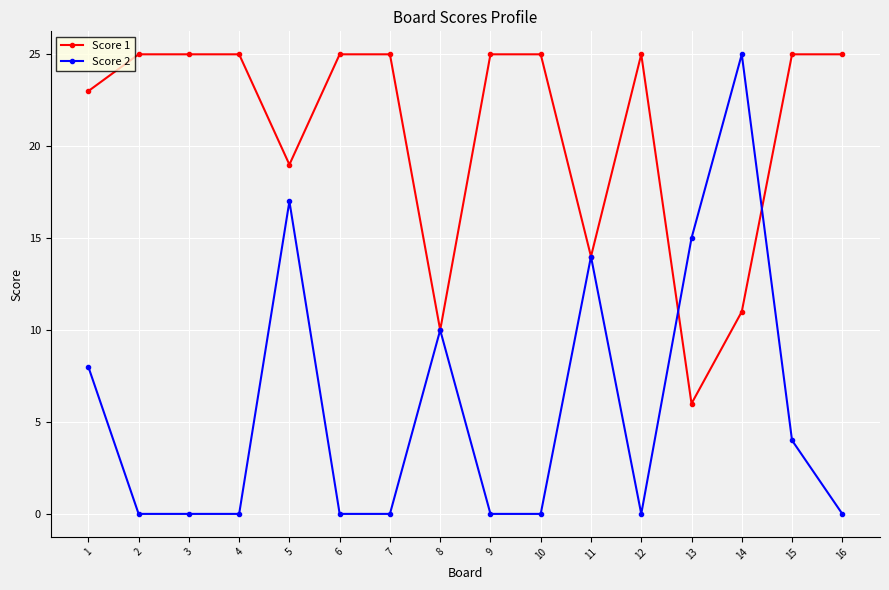

What is the difference between the maximum and second lowest values in the Score 2 series?

25